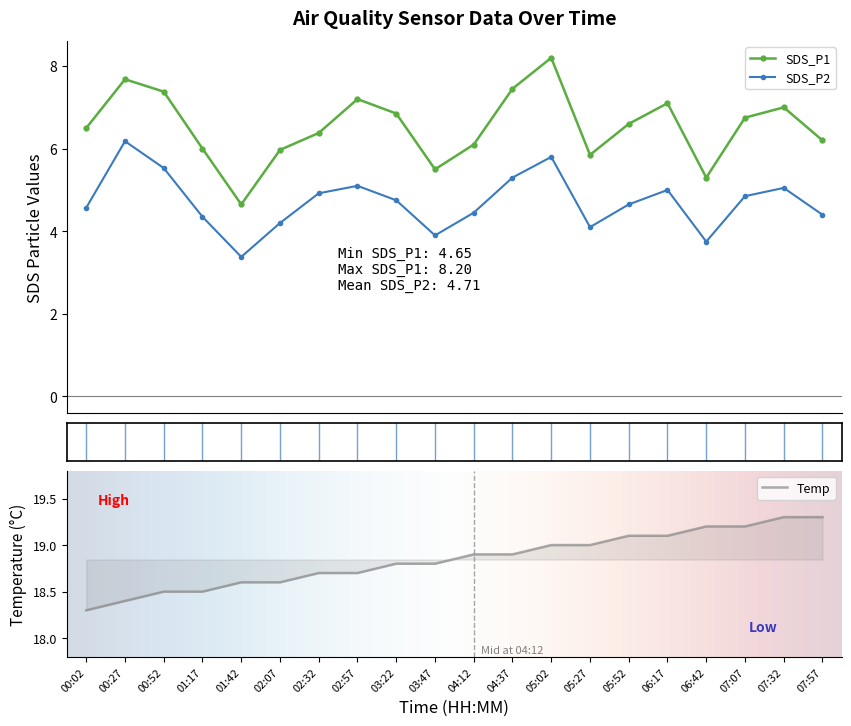

Is it true that SDS_P2 equals 8.3 at 02:32?

False